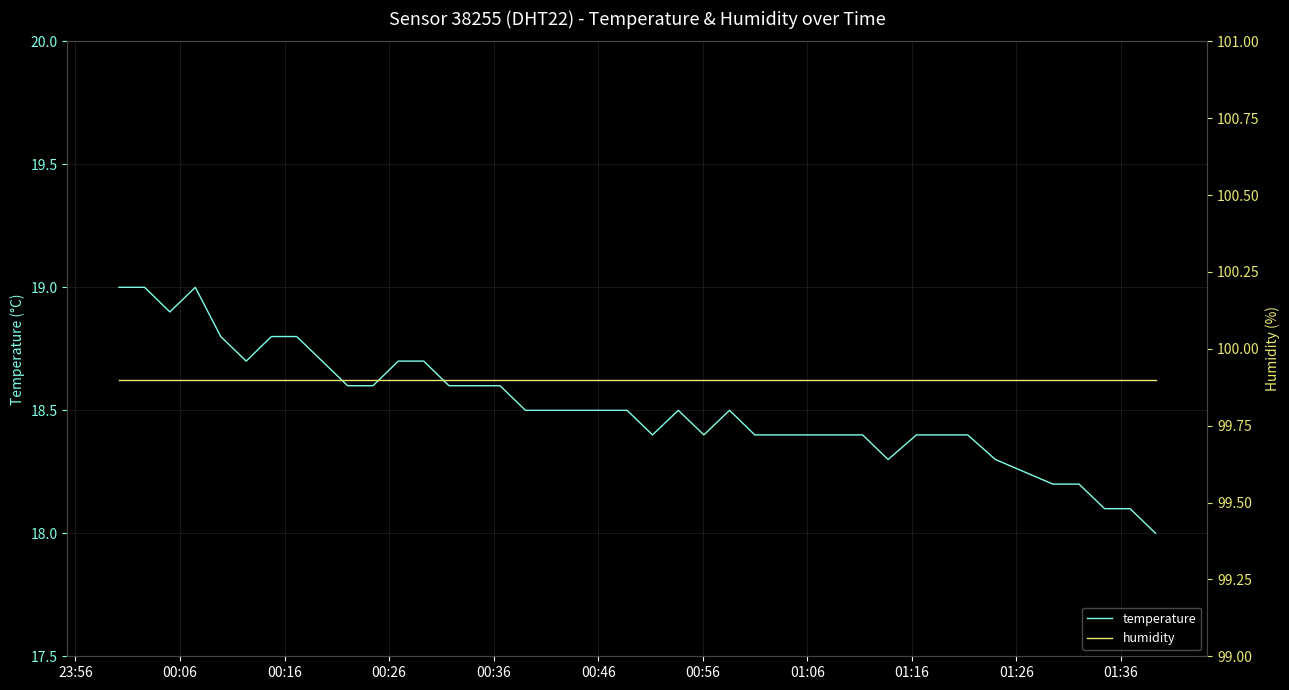

What is the minimum value for temperature?

18.0